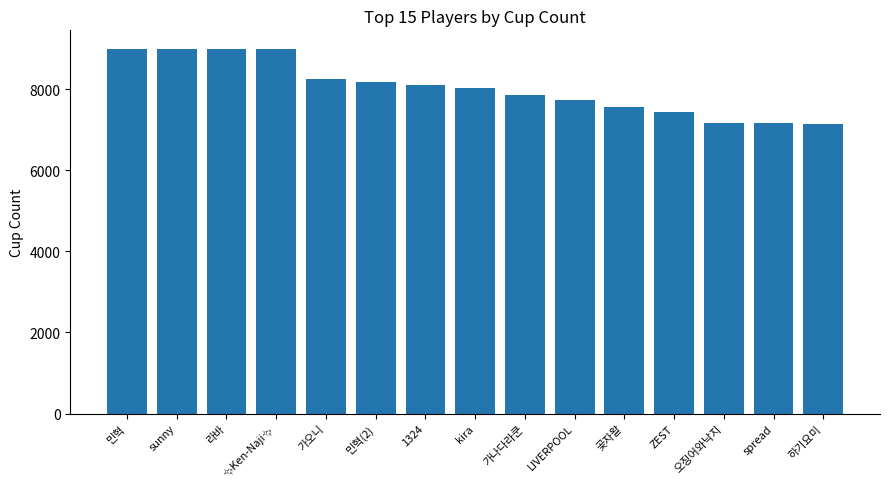

Count the number of categories in the chart.

15